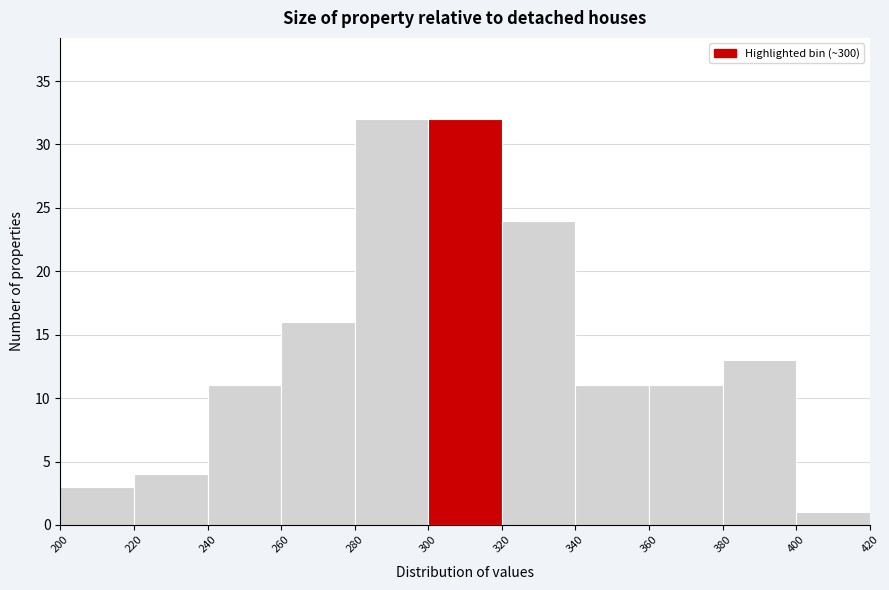

Reading left to right, list every bar in this chart as the range it spans on the x-axis followed by its height. The values are not printed on the chart, so give them approximately, as read against the axis.

200 to 220: 3
220 to 240: 4
240 to 260: 11
260 to 280: 16
280 to 300: 32
300 to 320: 32
320 to 340: 24
340 to 360: 11
360 to 380: 11
380 to 400: 13
400 to 420: 1